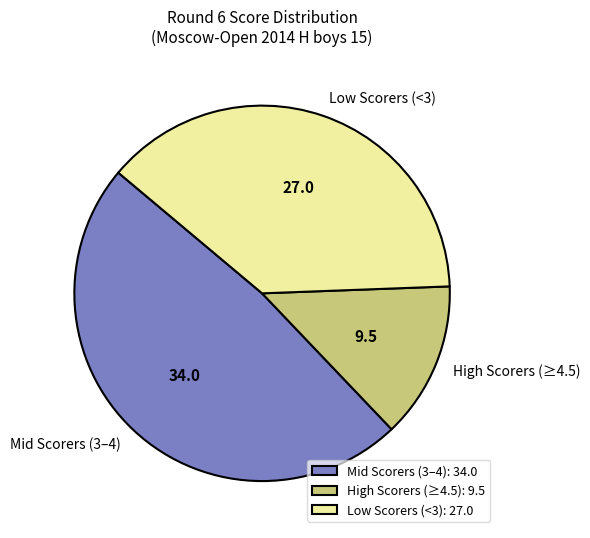

Is the sum of Low Scorers (<3) and High Scorers (≥4.5) greater than half?

Yes